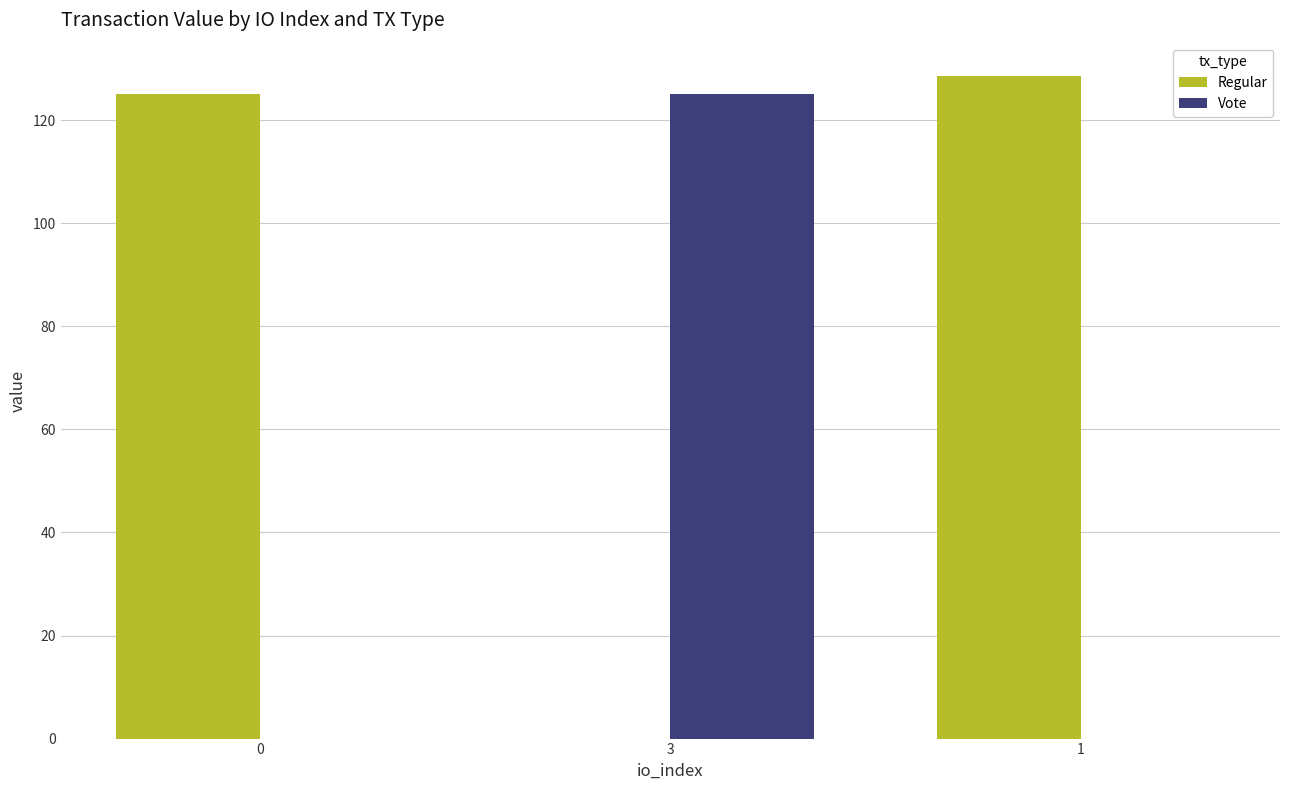

The value of Regular at 0 is 180.3. True or false?

False